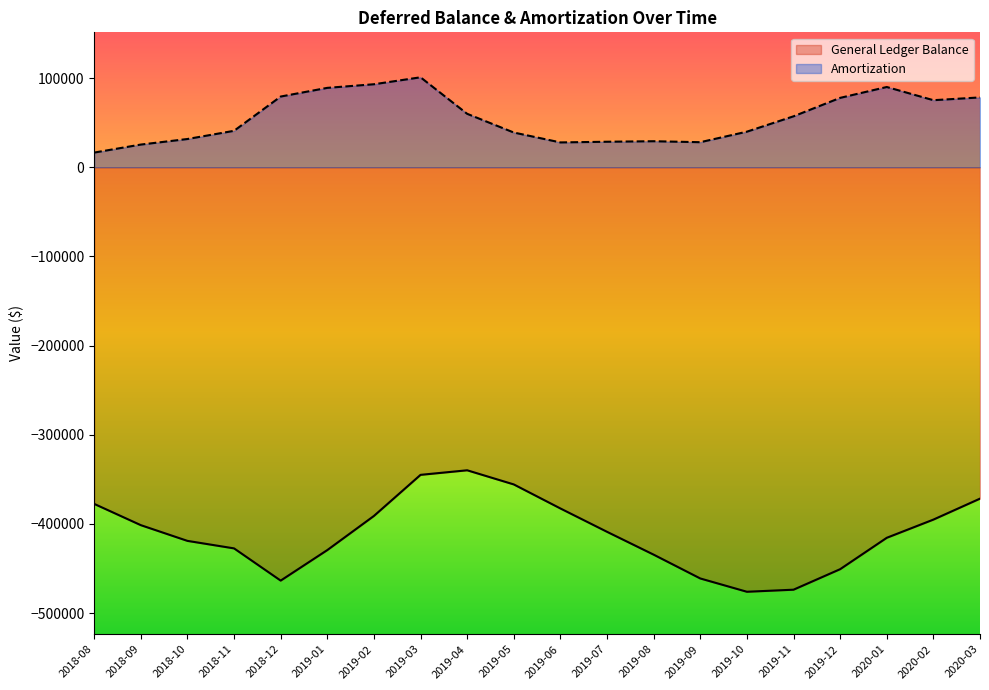

True or false: Amortization and General Ledger Balance cross at least once.

False